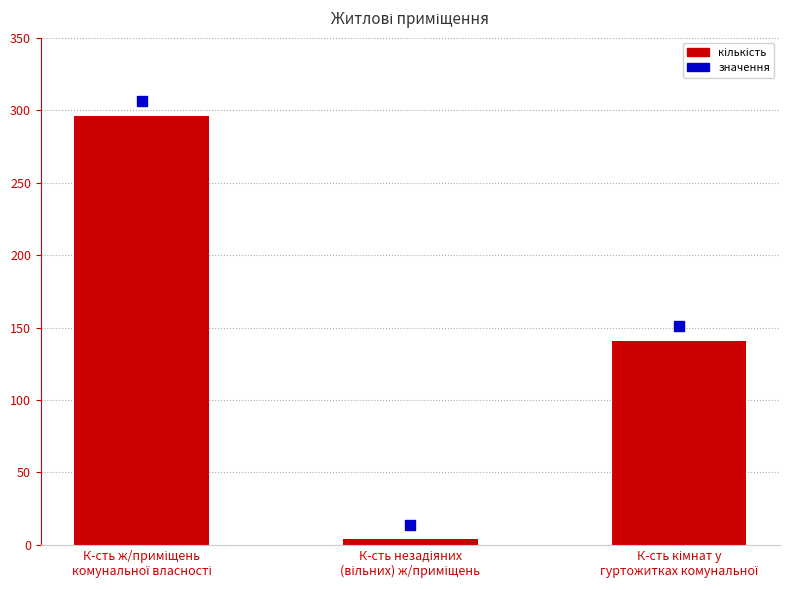

What is the difference between the maximum and minimum values?

292